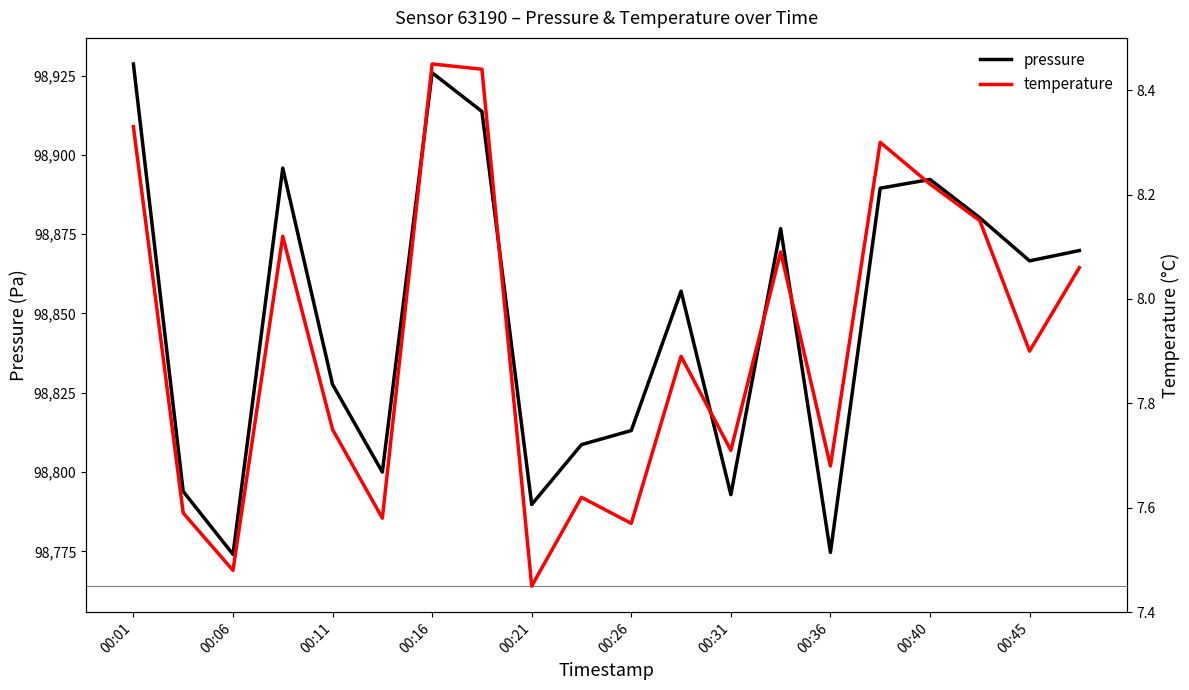

What is the sum of all pressure values?

1976970.9